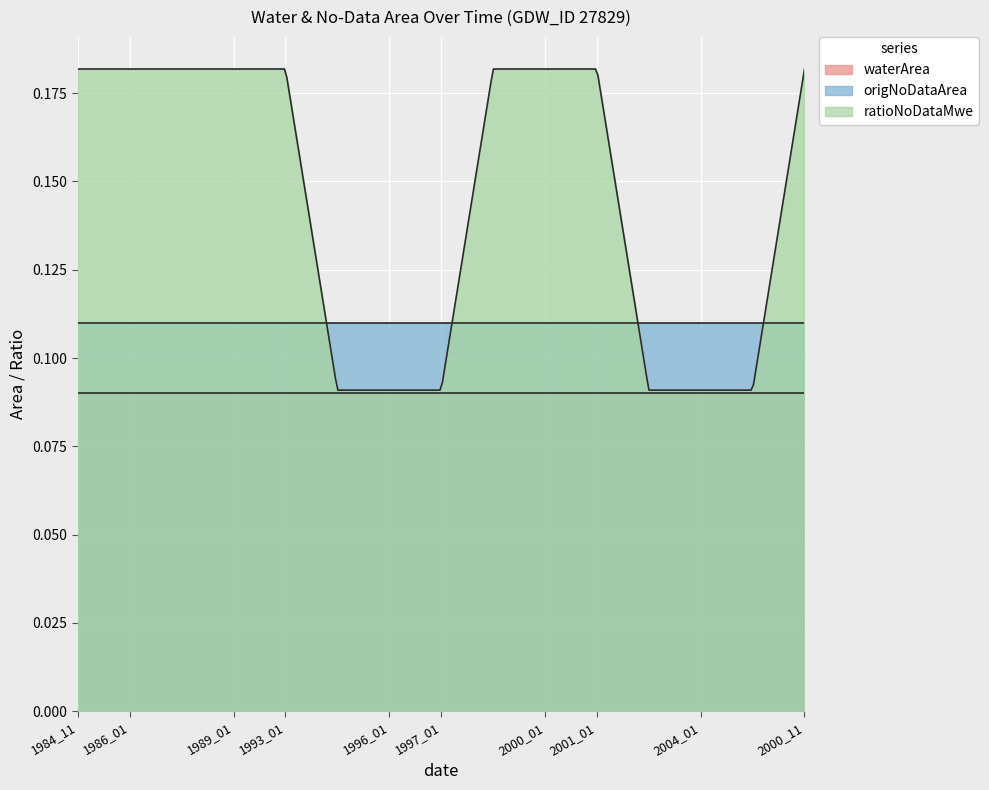

Rank the series at 1994_01 from highest to lowest value.

origNoDataArea, ratioNoDataMwe, waterArea